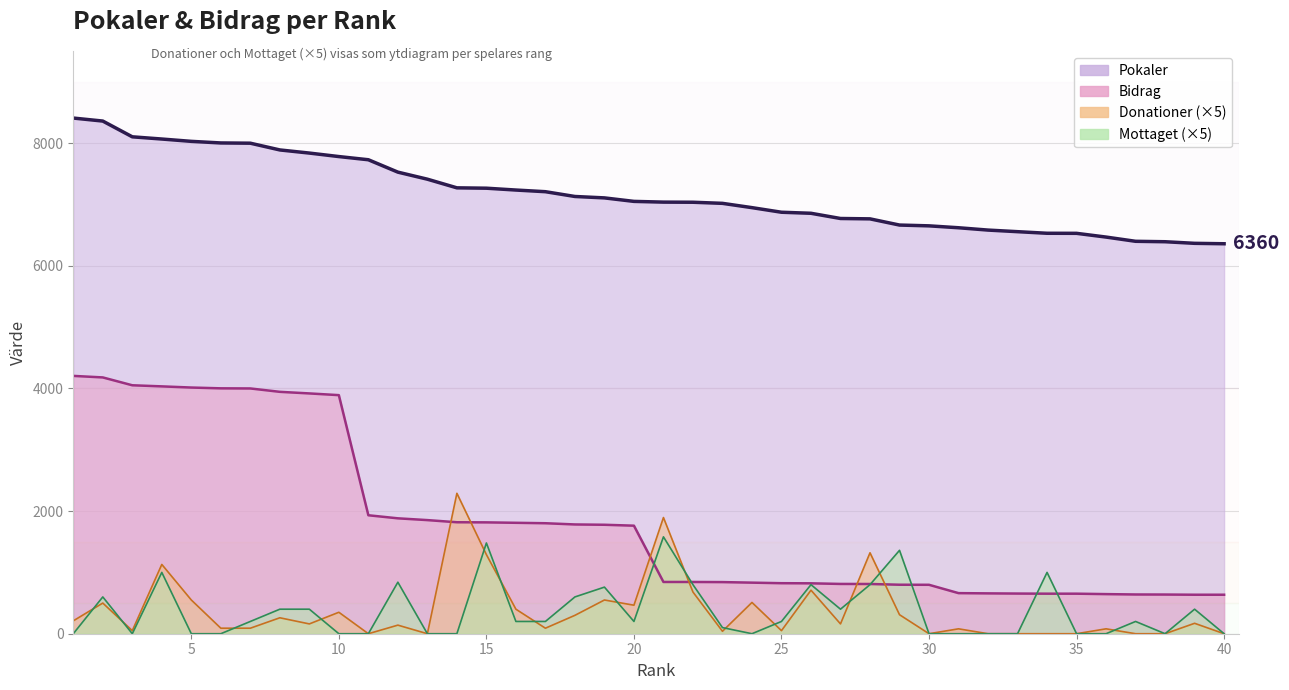

True or false: Pokaler and Mottaget intersect in this chart.

False